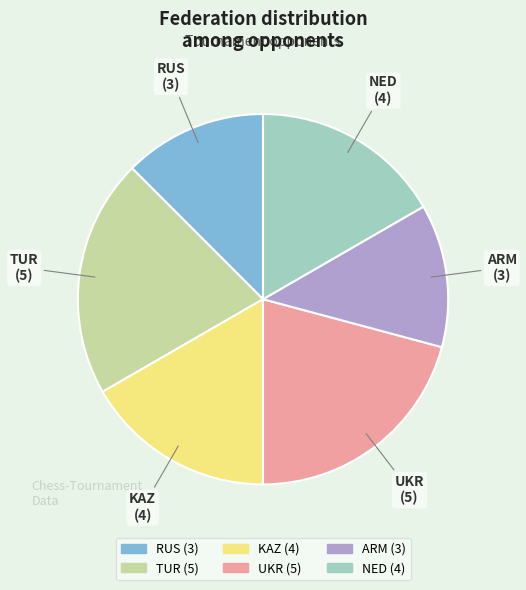

Between NED and RUS, which is larger?

NED